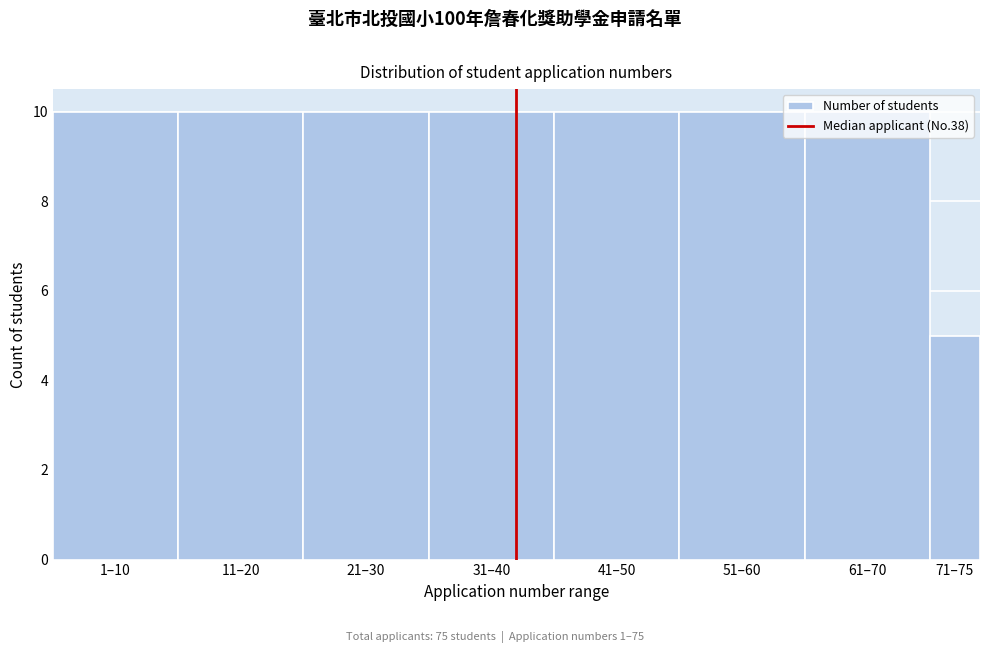

What is the label of the 1st bar from the left?

1–10